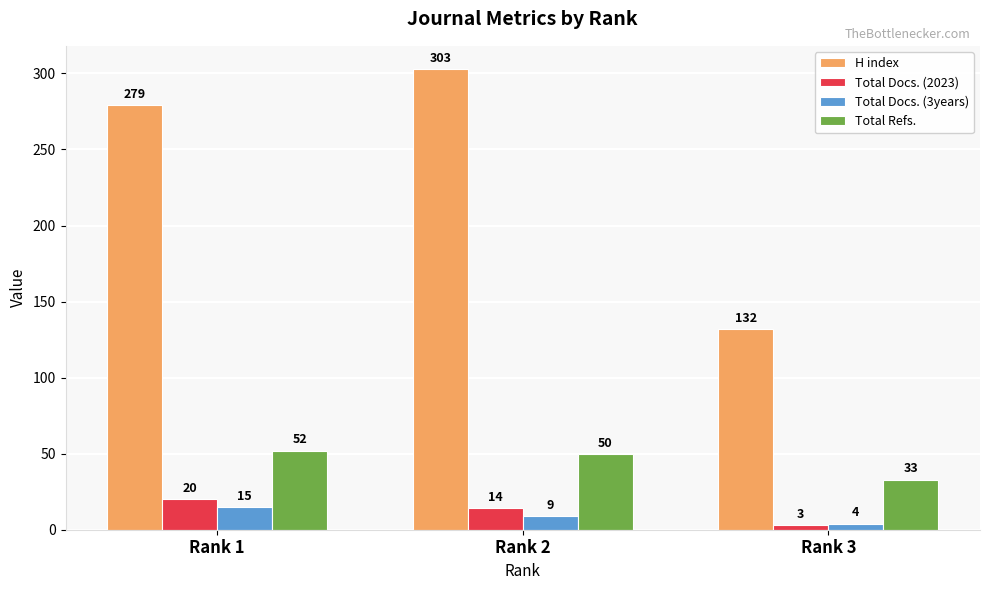

Count the Total Docs. (3years) values in the range 4 to 15.

3